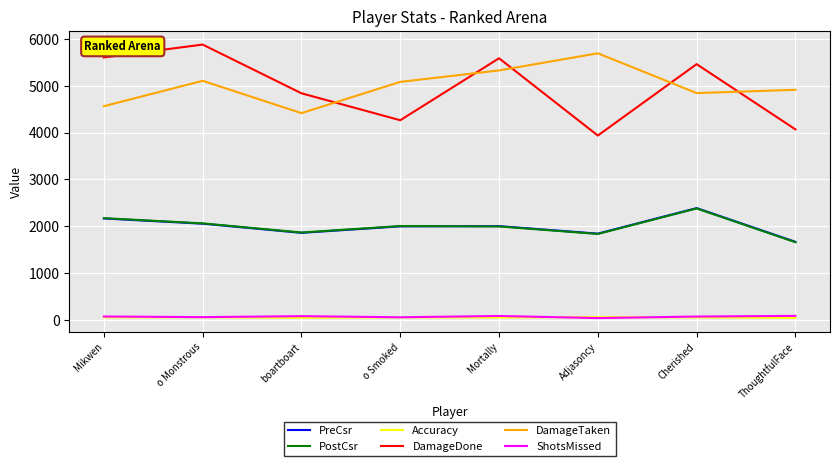

What are all the series names shown in the legend?

PreCsr, PostCsr, Accuracy, DamageDone, DamageTaken, ShotsMissed